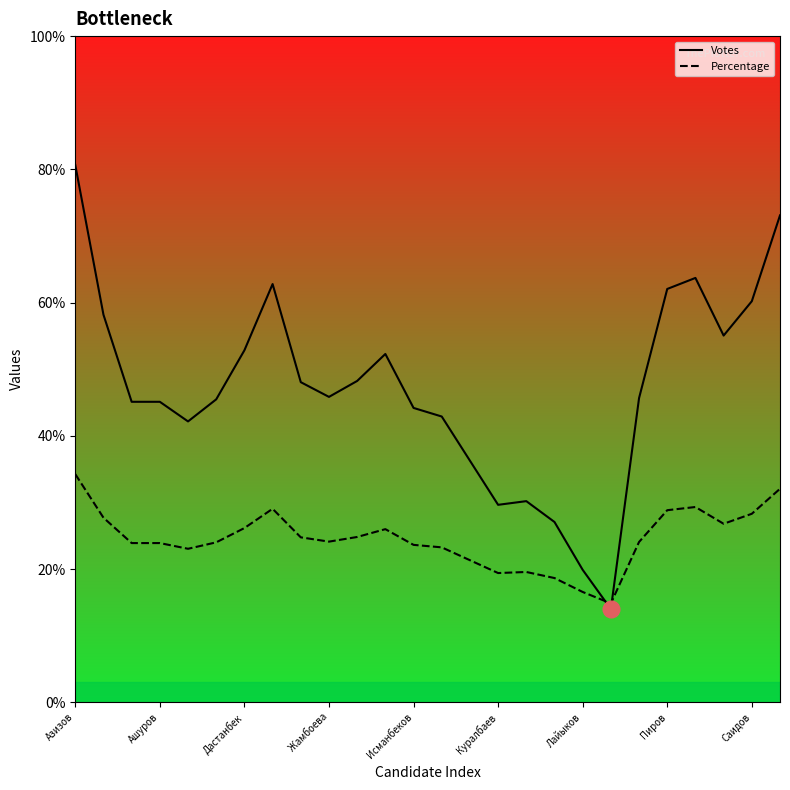

What are all the series names shown in the legend?

Votes, Percentage